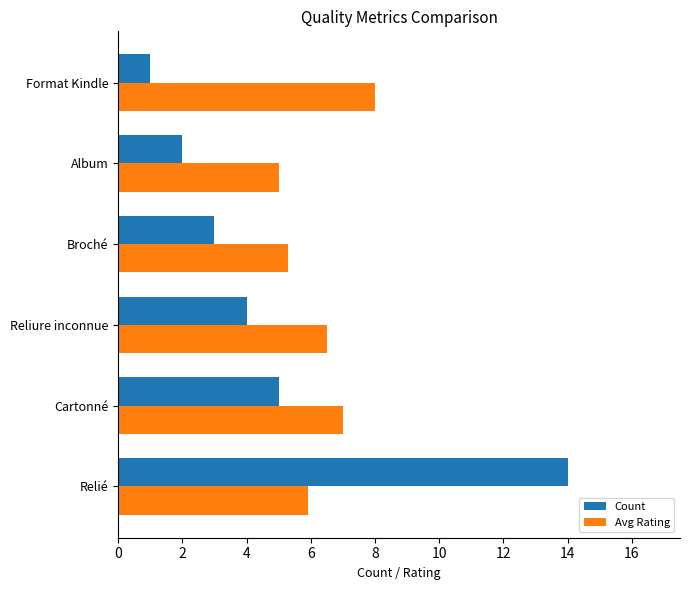

At which label does Avg Rating reach its minimum?

Album